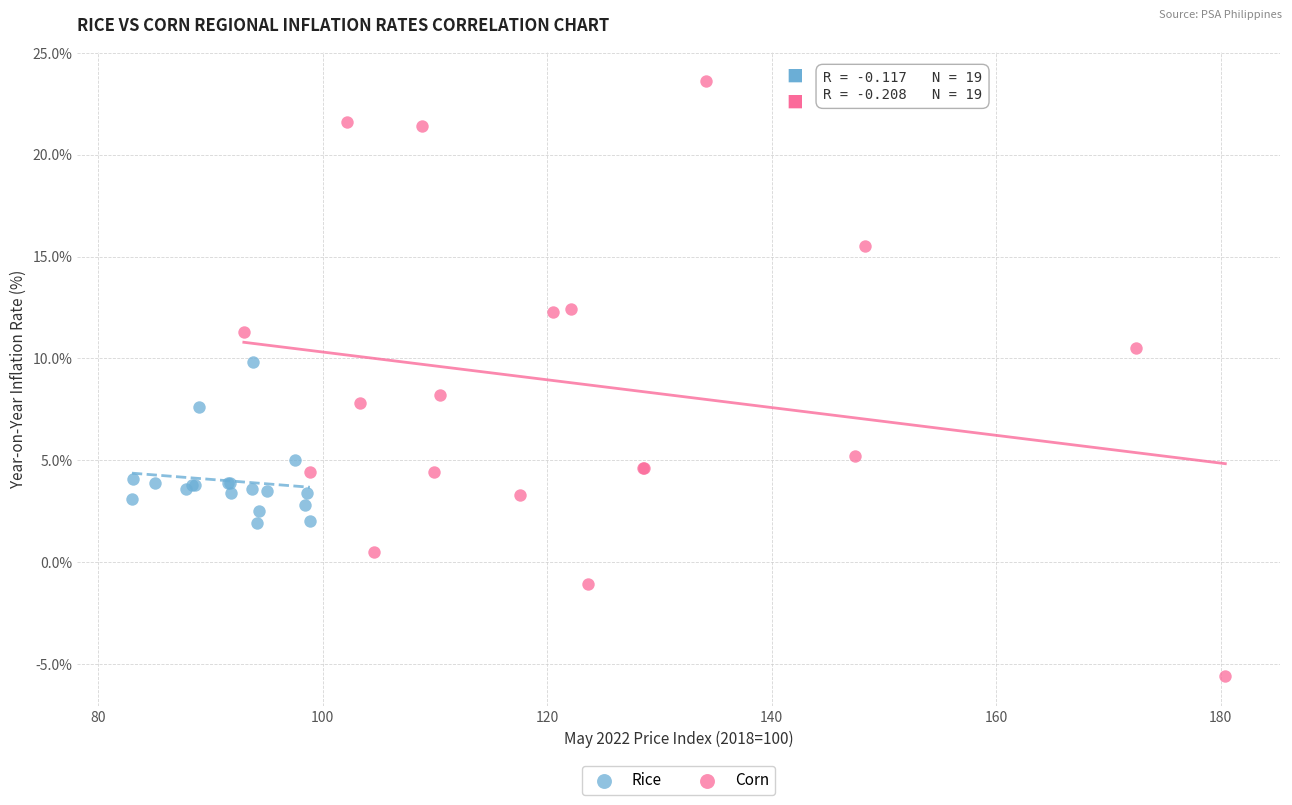

Which series reaches the minimum Y coordinate?

Corn